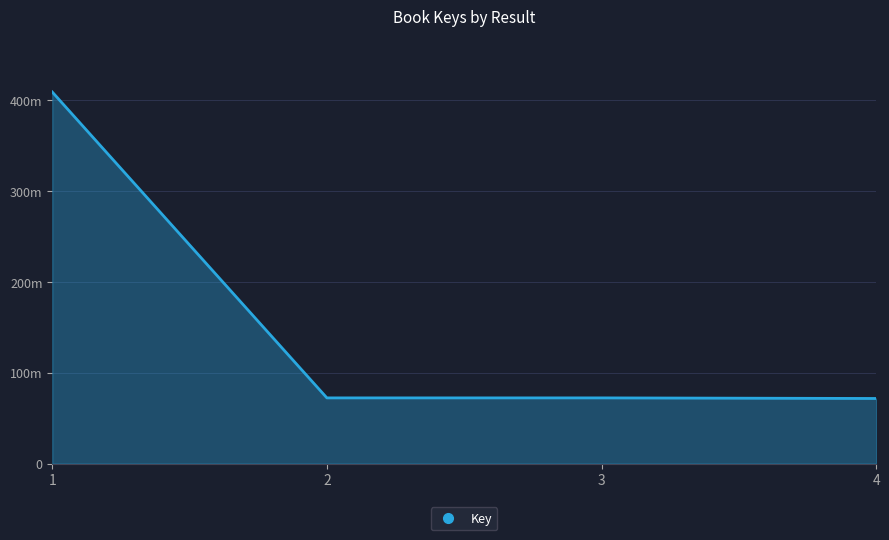

Reading left to right, transcribe all the data shown in this chart.

1=409313880	2=72374151	3=72373719	4=71726134